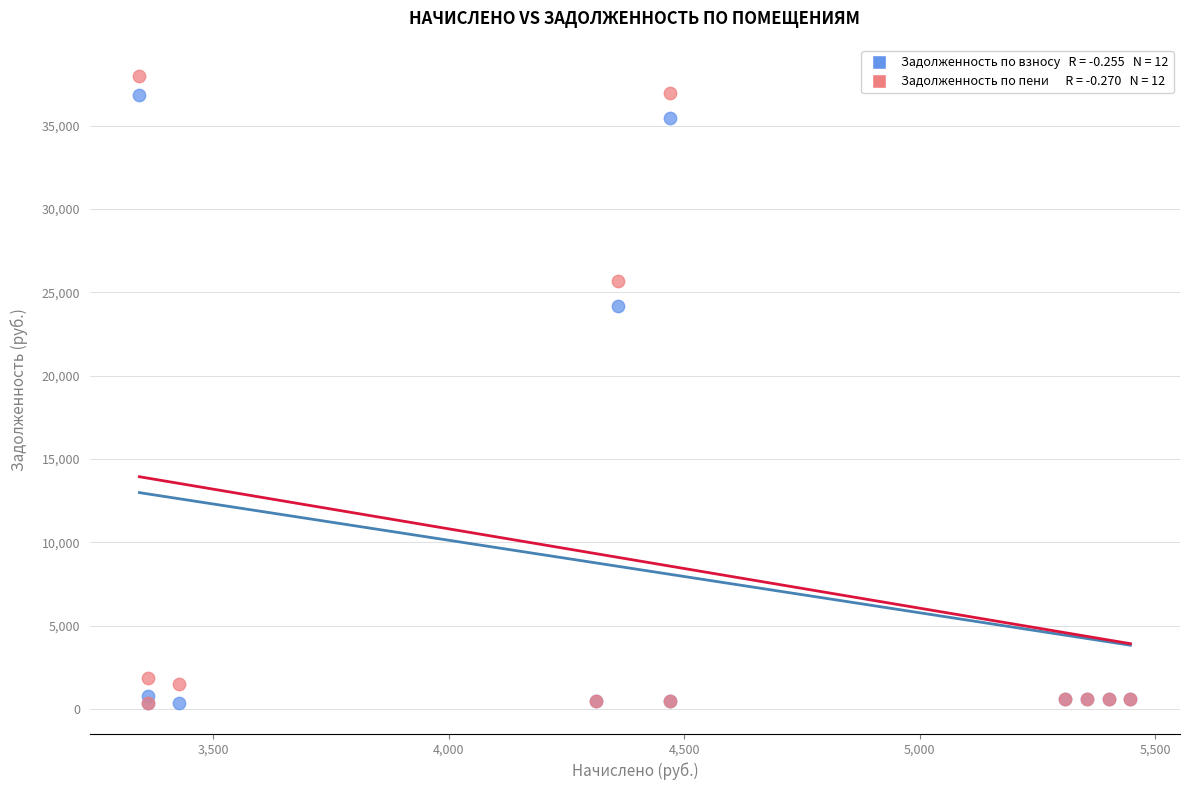

Across all series, what Y value is closest to 19167?

24196.1